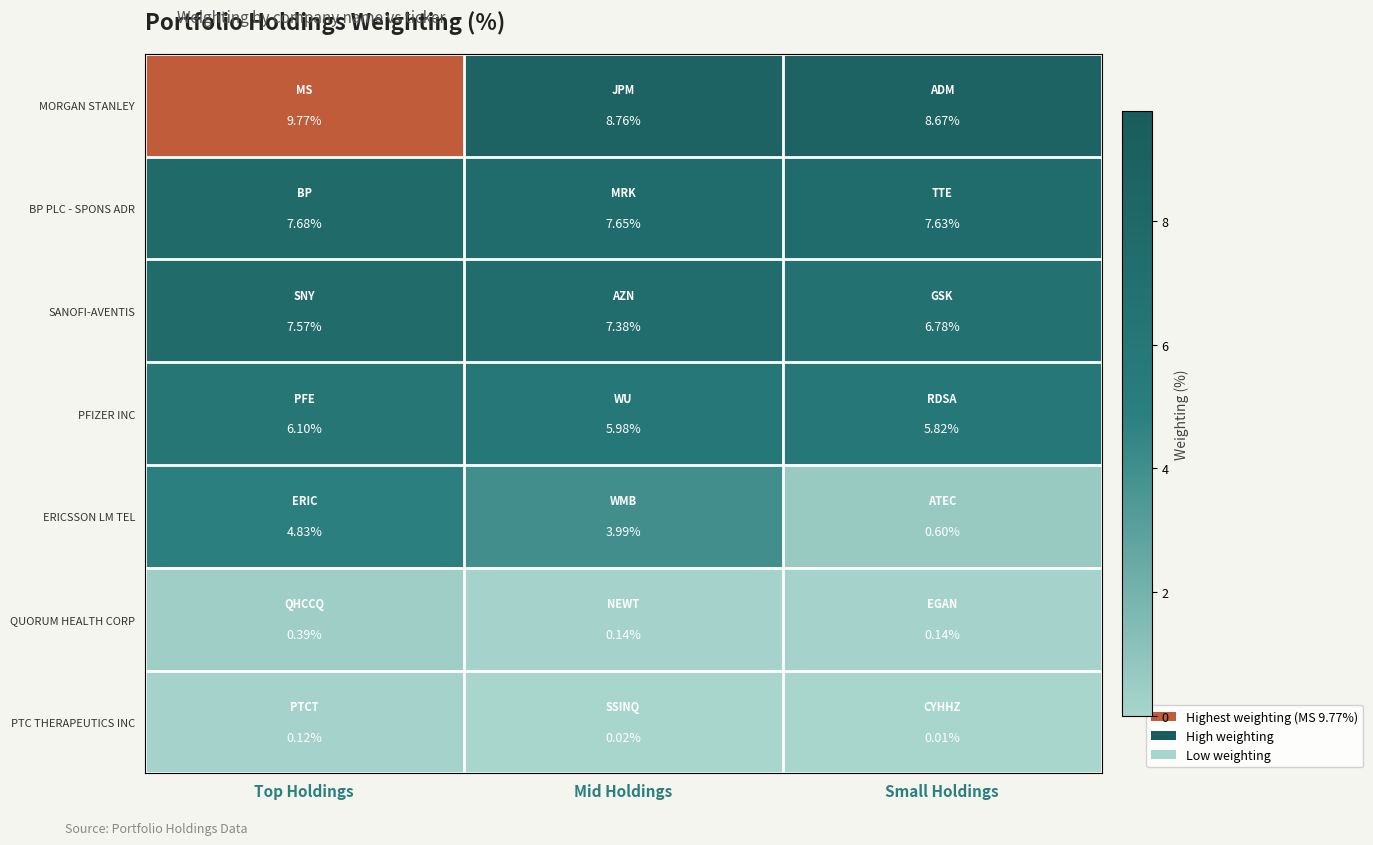

Rank the categories by ERICSSON LM TEL value from highest to lowest.

Top Holdings, Mid Holdings, Small Holdings